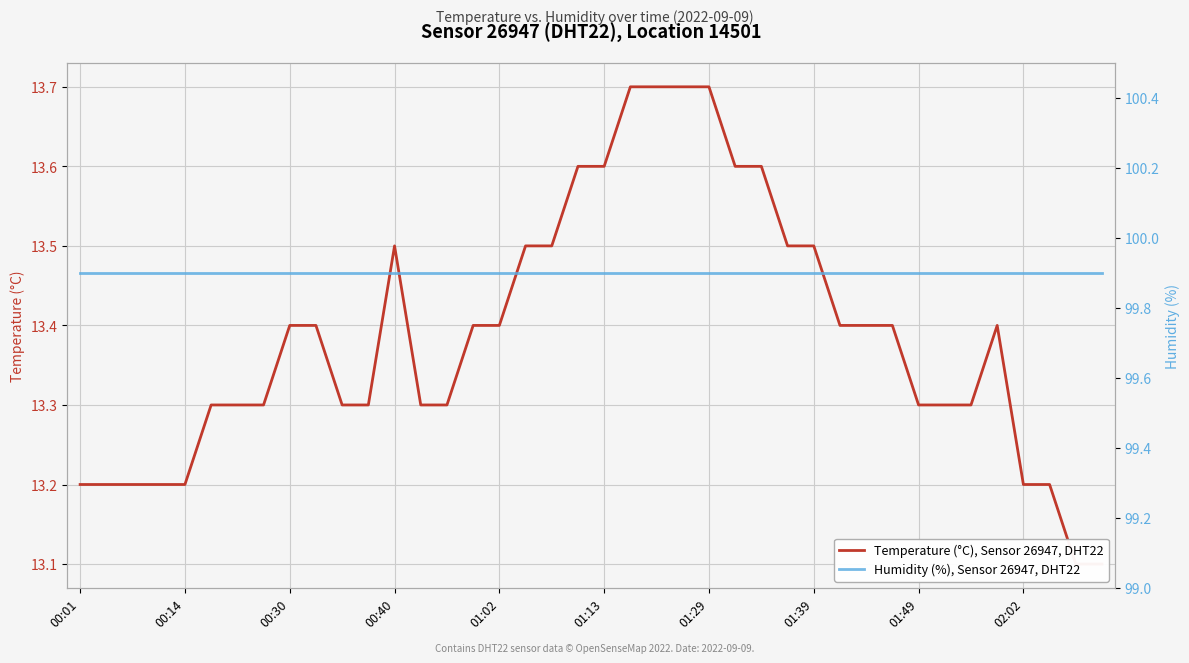

What is the difference between the second highest and minimum values in the Temperature (°C), Sensor 26947, DHT22 series?

0.6